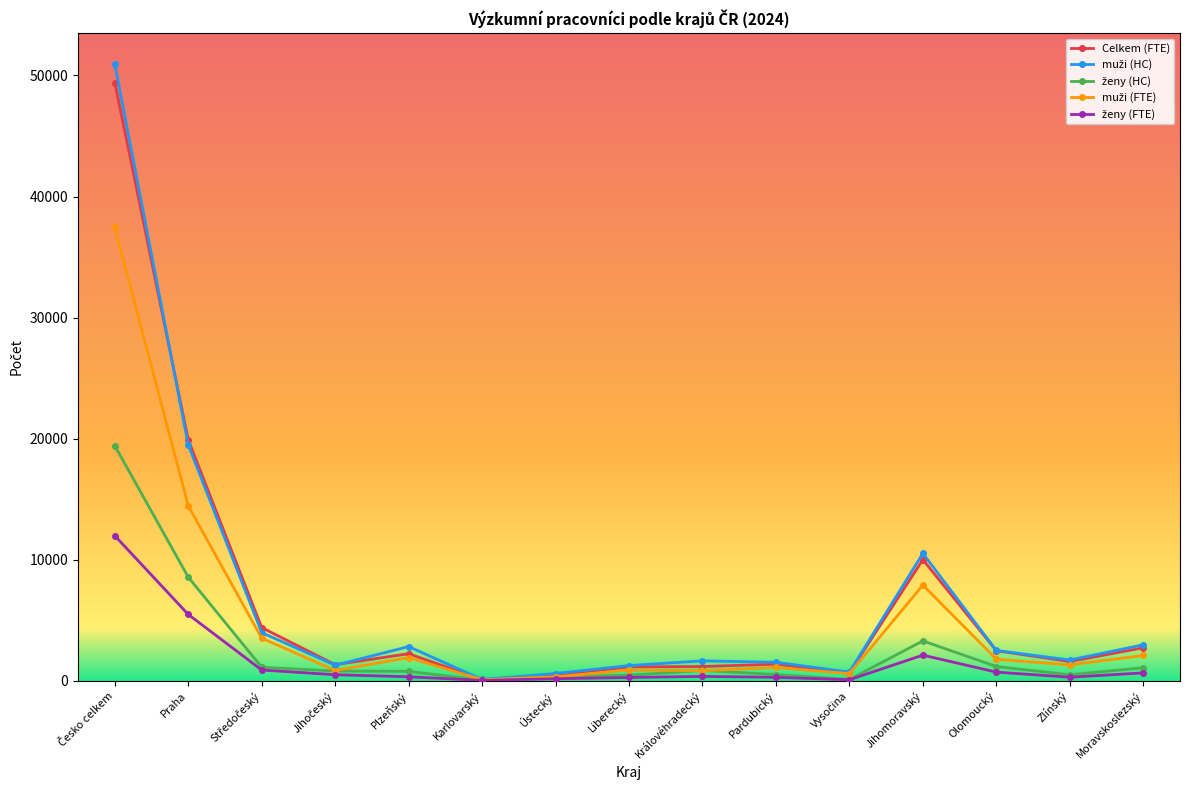

What is the label of the 8th point from the left?

Liberecký